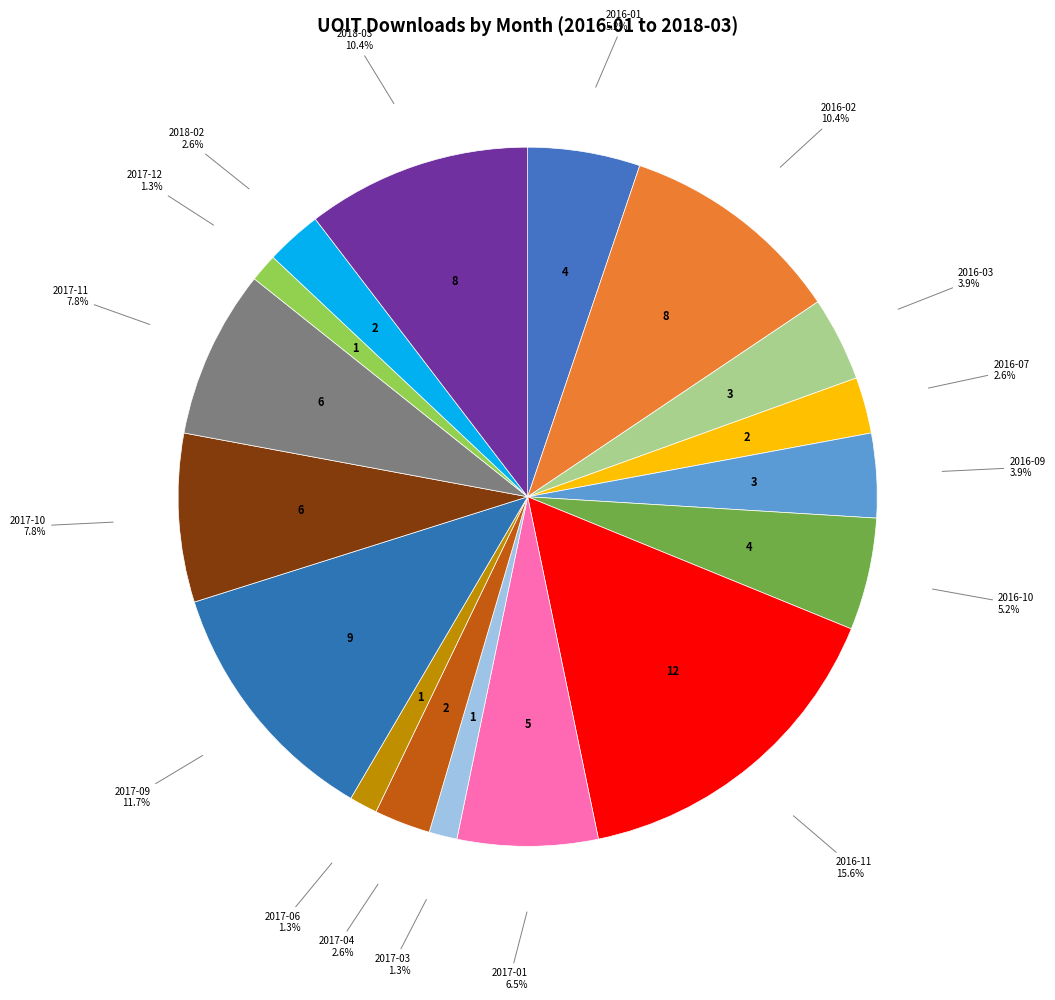

How many slices are in this pie chart?

17